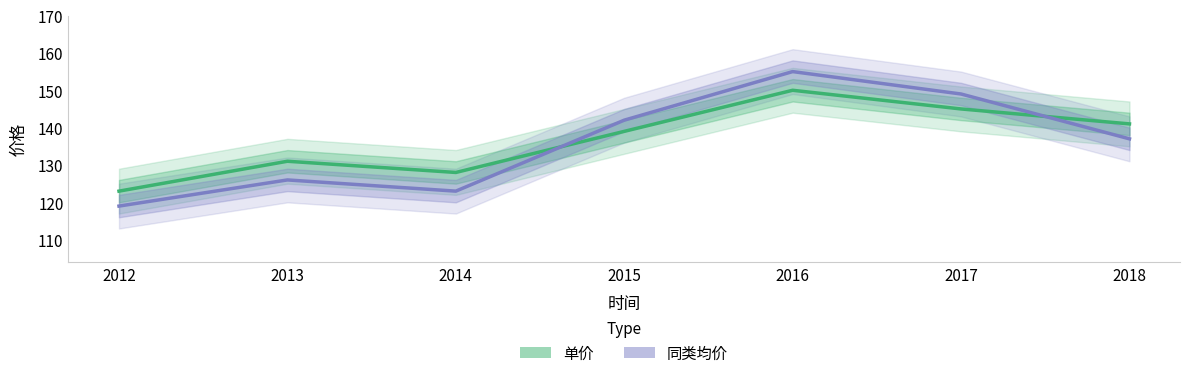

Which label corresponds to the largest value in the chart?

2016